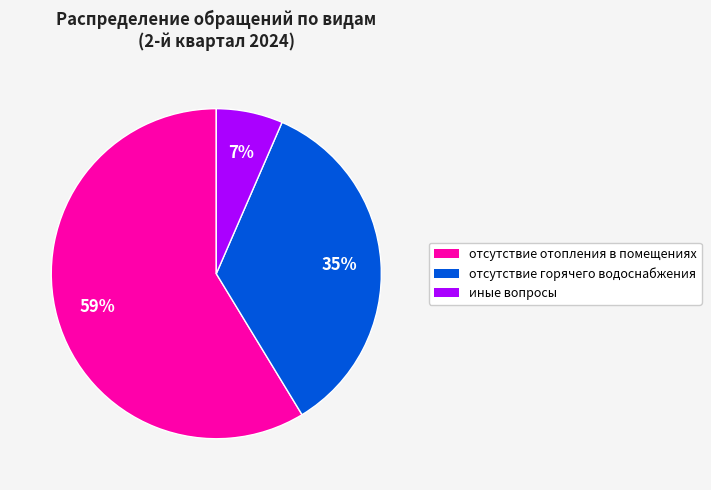

Is the sum of отсутствие отопления в помещениях and иные вопросы greater than half?

Yes